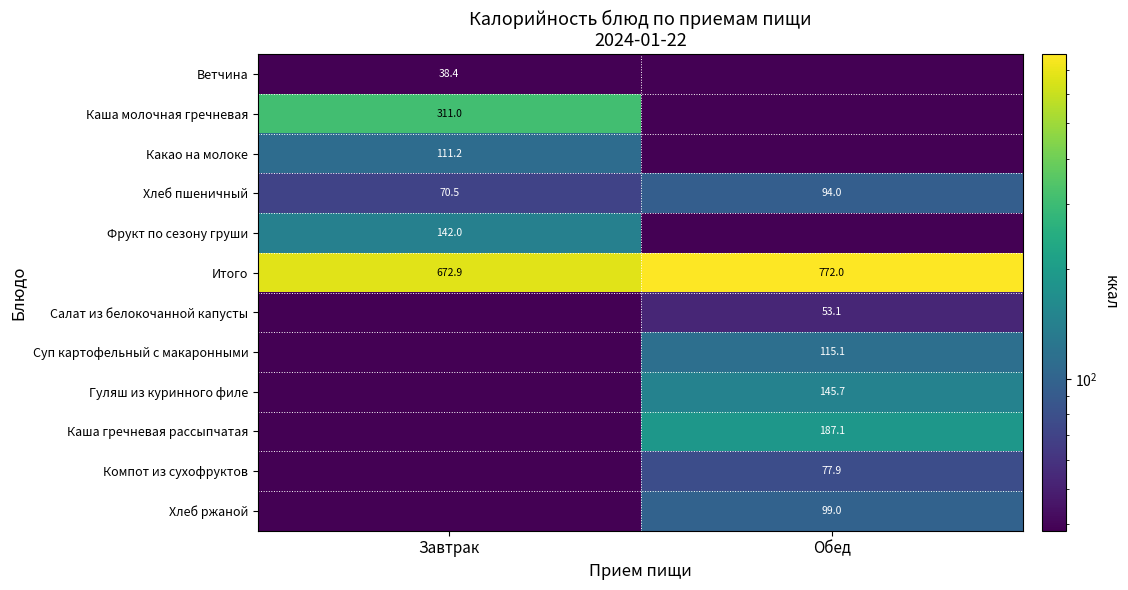

True or false: Суп картофельный с макаронными has a value of 115.1 at Обед.

True